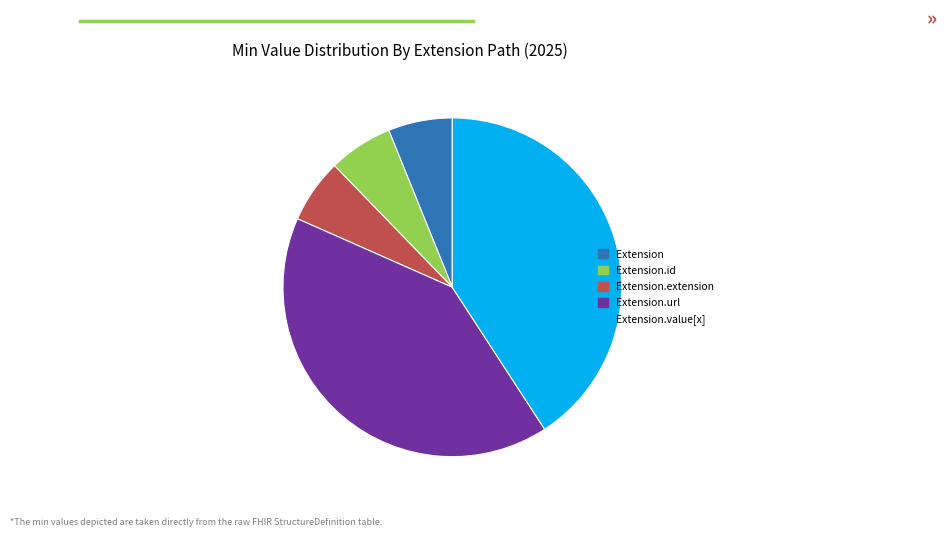

Combined, do Extension.extension and Extension account for over 50%?

No